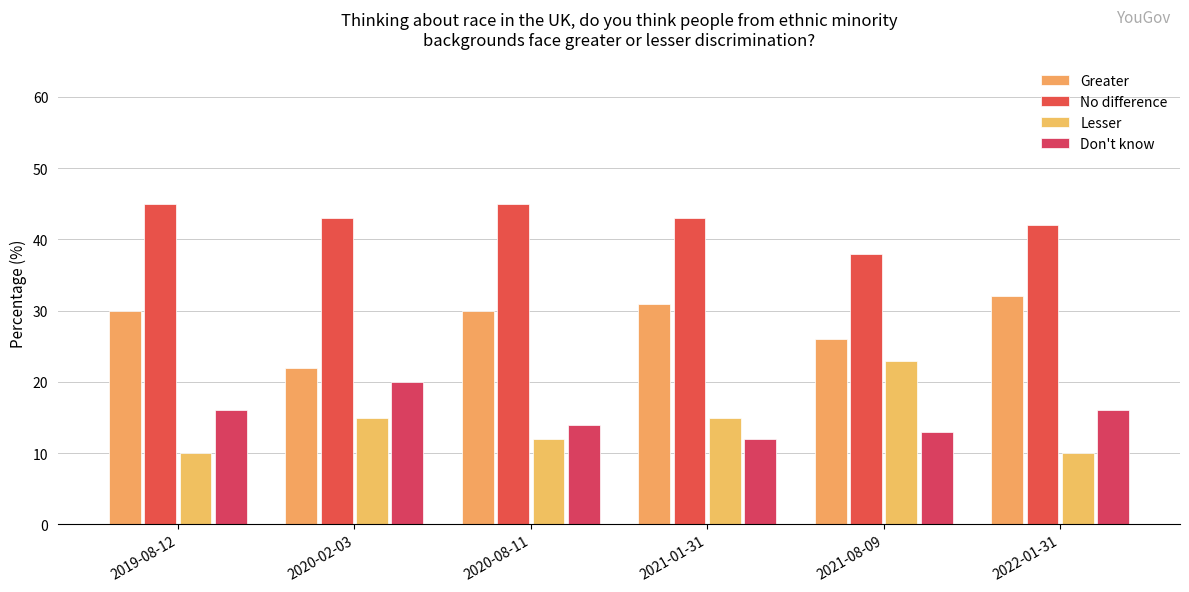

How many bars are there in each group?

4